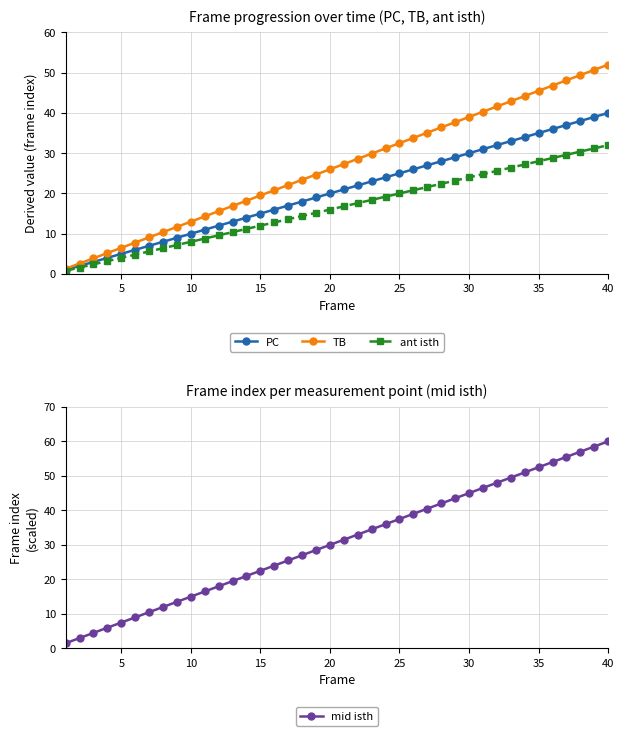

Rank the series by their maximum value, from lowest to highest.

ant isth, PC, TB, mid isth